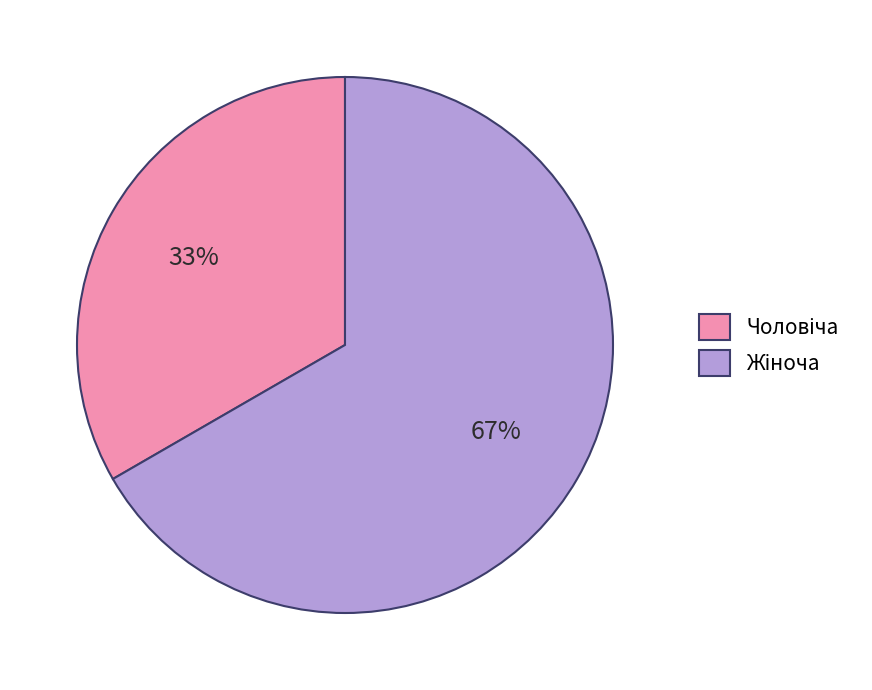

To the nearest percent, what is the average slice percentage?

50%